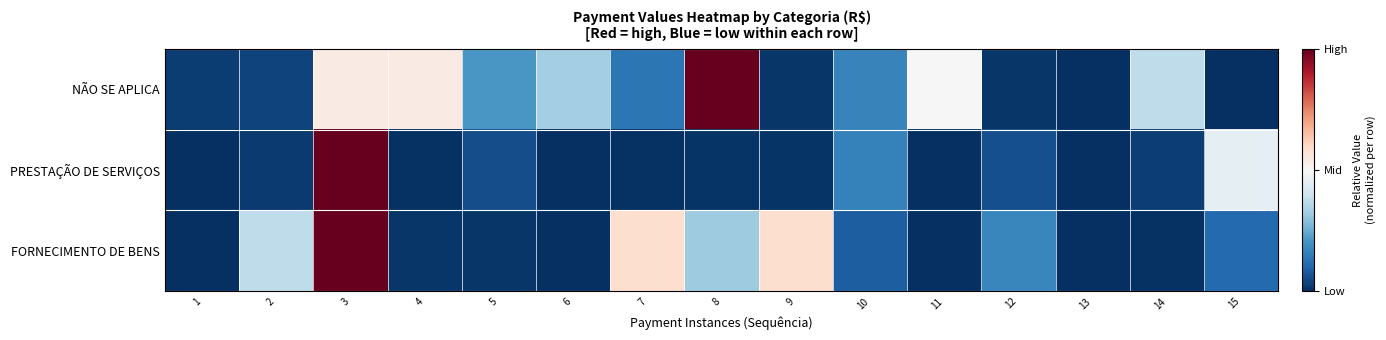

Rank the series by their average value, from highest to lowest.

NÃO SE APLICA, FORNECIMENTO DE BENS, PRESTAÇÃO DE SERVIÇOS